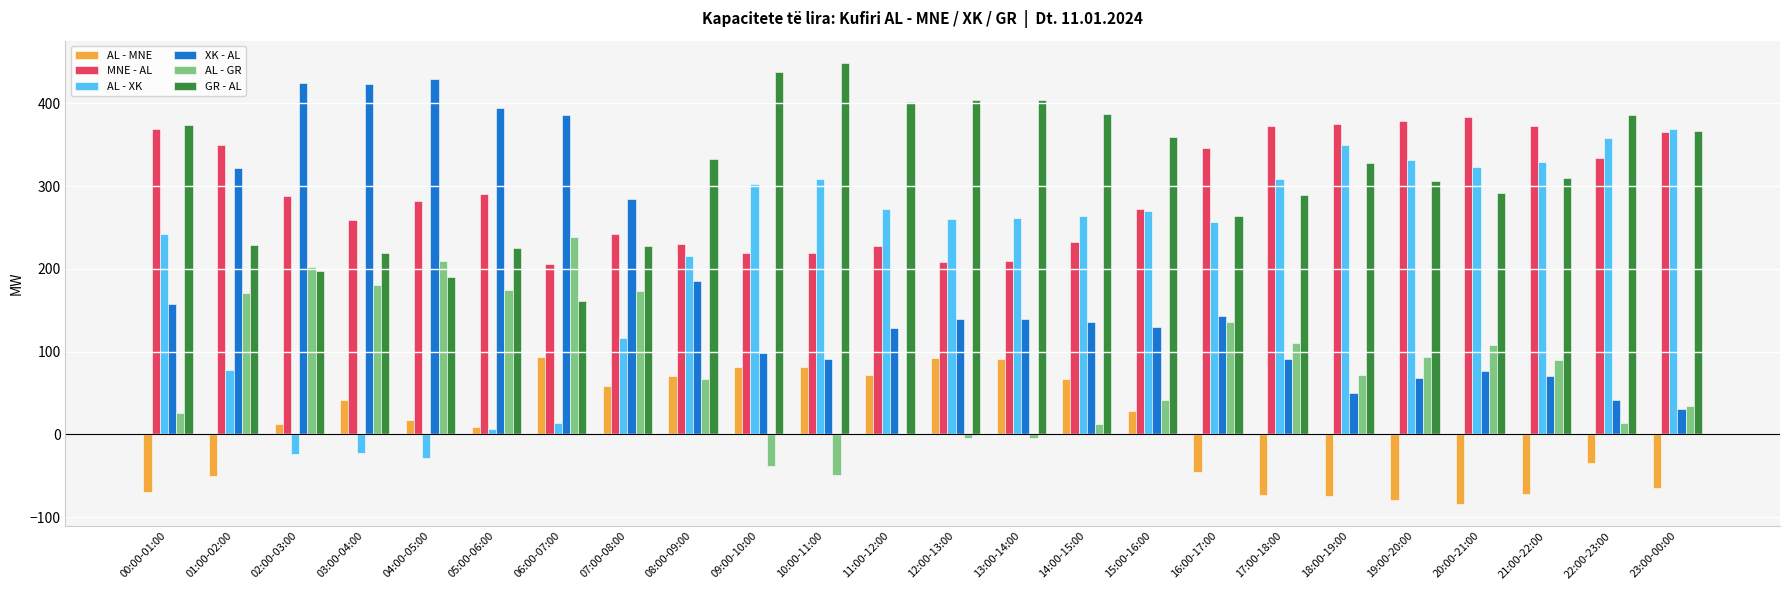

Is it true that MNE - AL equals 85 at 03:00-04:00?

False